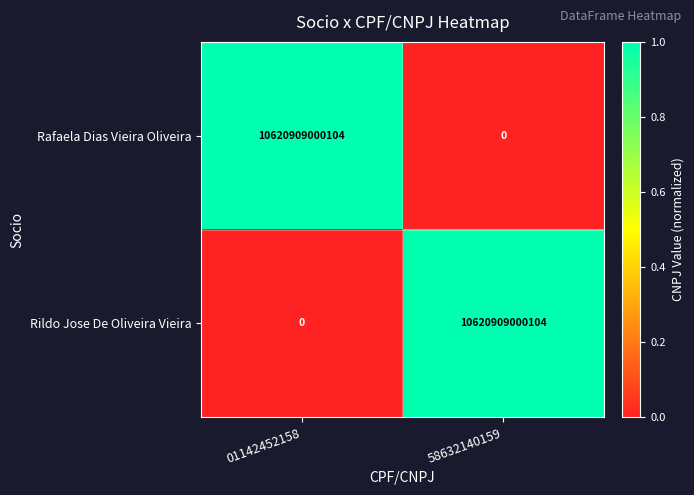

Where is Rildo Jose De Oliveira Vieira nearest to the value 5310454500052?

01142452158